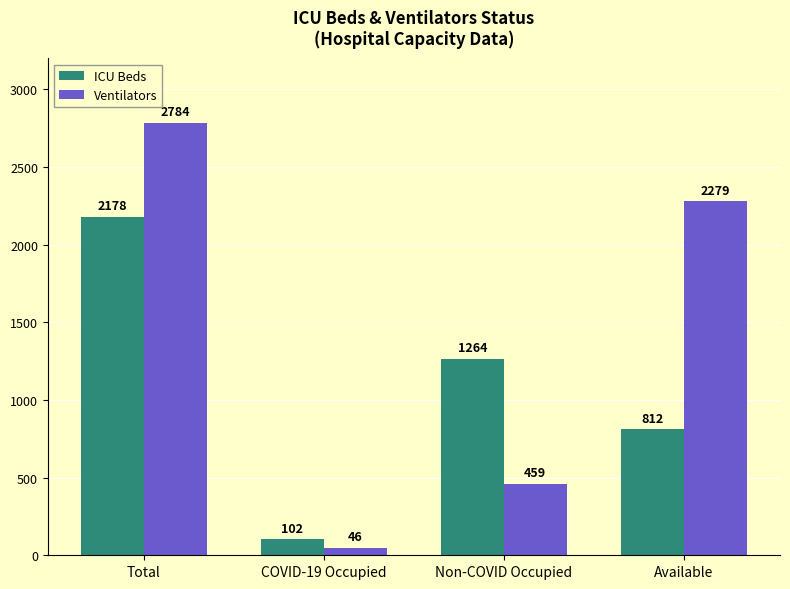

Count the number of categories in the chart.

4